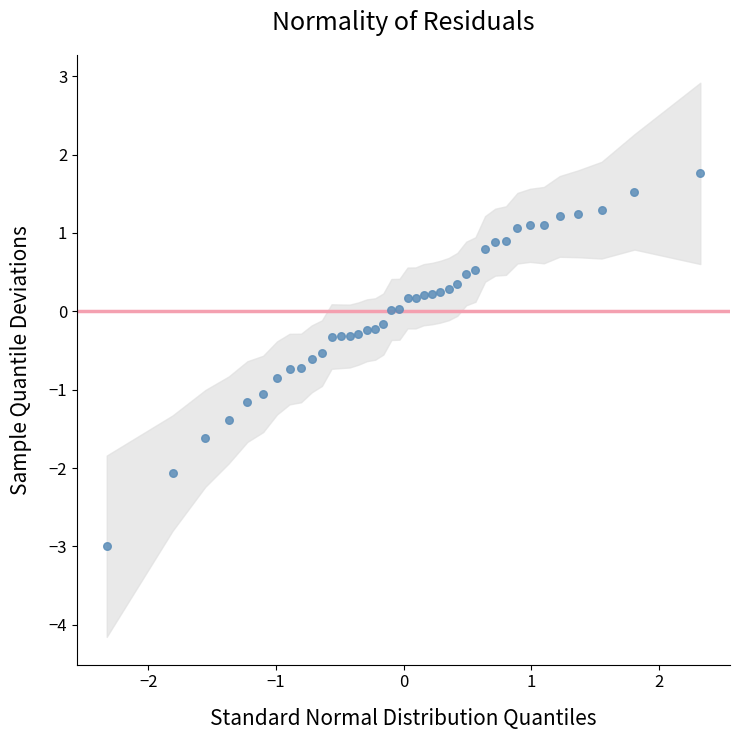

What is the range of X values (max minus min)?

4.7